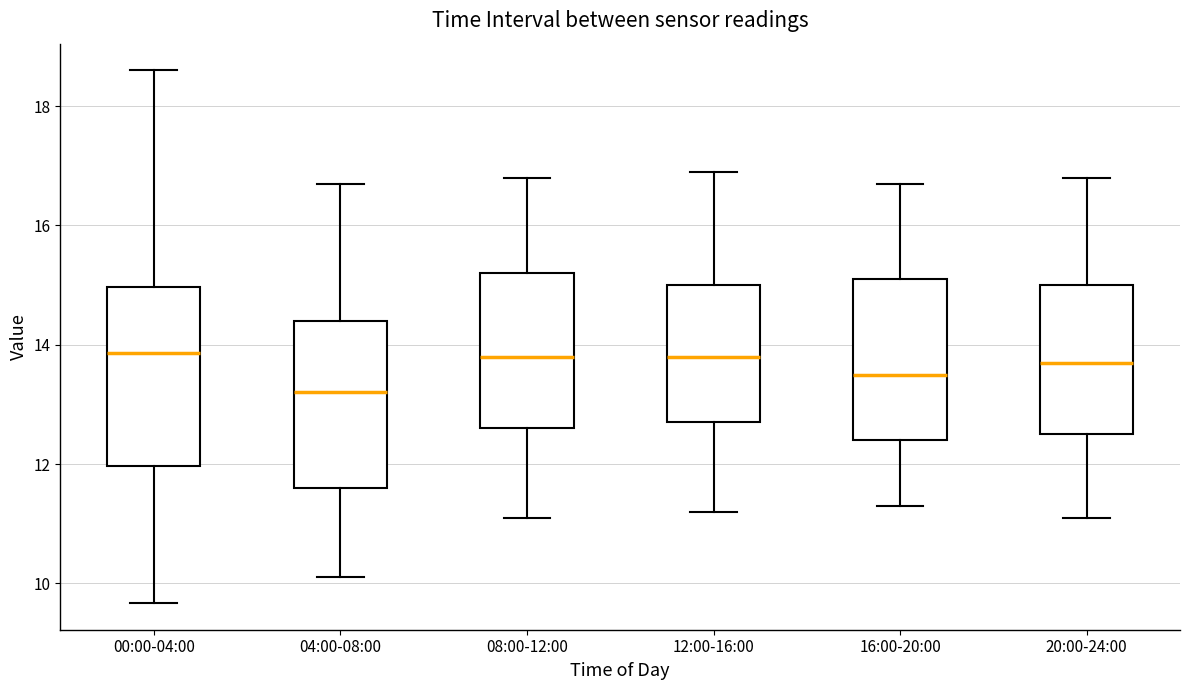

Reading left to right, read every box against the y-axis: the position of its median line, the range the box covers, and the ends of its whiskers. The values are not printed on the chart, so give them approximately, as read against the axis.

00:00-04:00: median 13.8, box 12.0 to 15.0, whiskers 9.6 to 18.6
04:00-08:00: median 13.2, box 11.6 to 14.4, whiskers 10.2 to 16.8
08:00-12:00: median 13.8, box 12.6 to 15.2, whiskers 11.2 to 16.8
12:00-16:00: median 13.8, box 12.8 to 15.0, whiskers 11.2 to 17.0
16:00-20:00: median 13.6, box 12.4 to 15.2, whiskers 11.4 to 16.8
20:00-24:00: median 13.8, box 12.6 to 15.0, whiskers 11.2 to 16.8